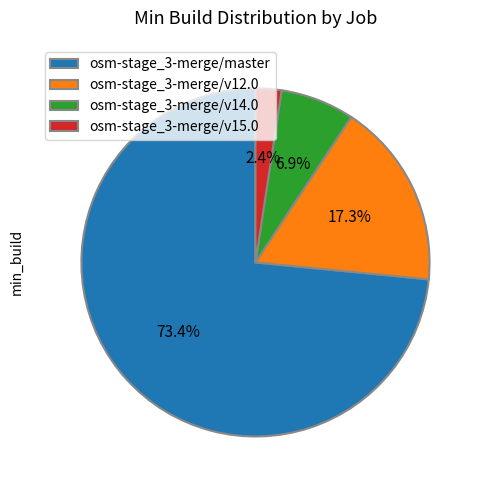

Is it true that osm-stage_3-merge/master is 73% of the pie?

True